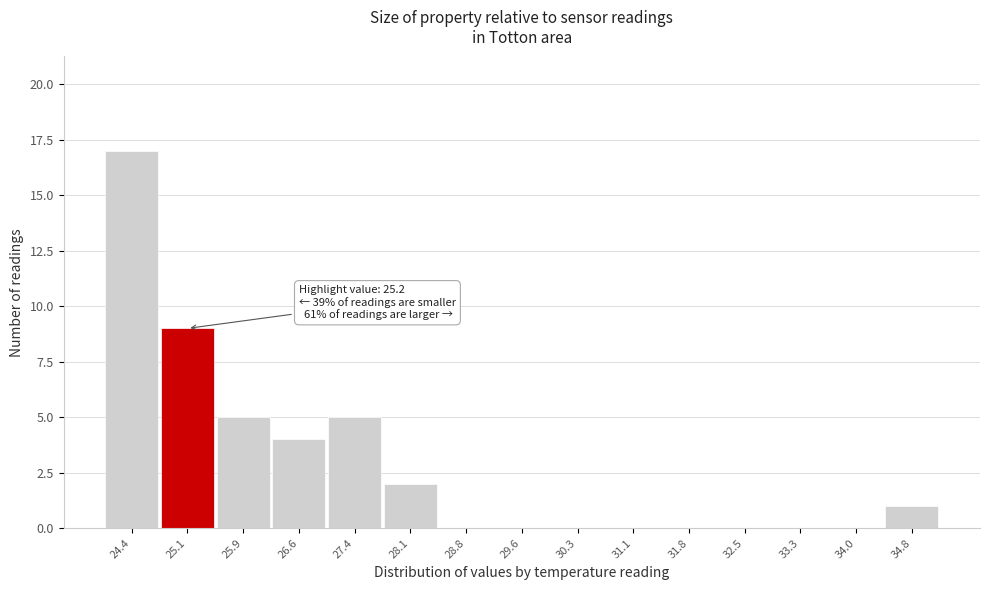

Reading left to right, list all the values displayed in this chart.

24.4=17	25.1=9	25.9=5	26.6=4	27.4=5	28.1=2	28.8=0	29.6=0	30.3=0	31.1=0	31.8=0	32.5=0	33.3=0	34.0=0	34.8=1